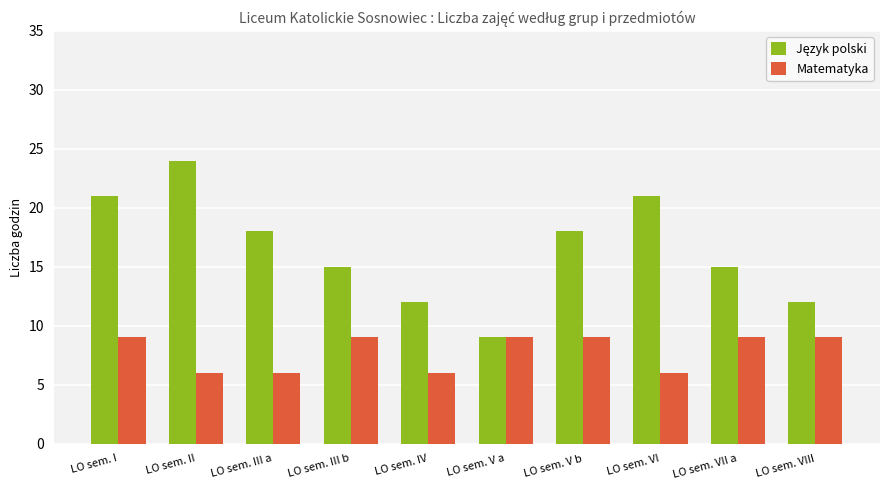

What is the maximum value shown in the chart?

24